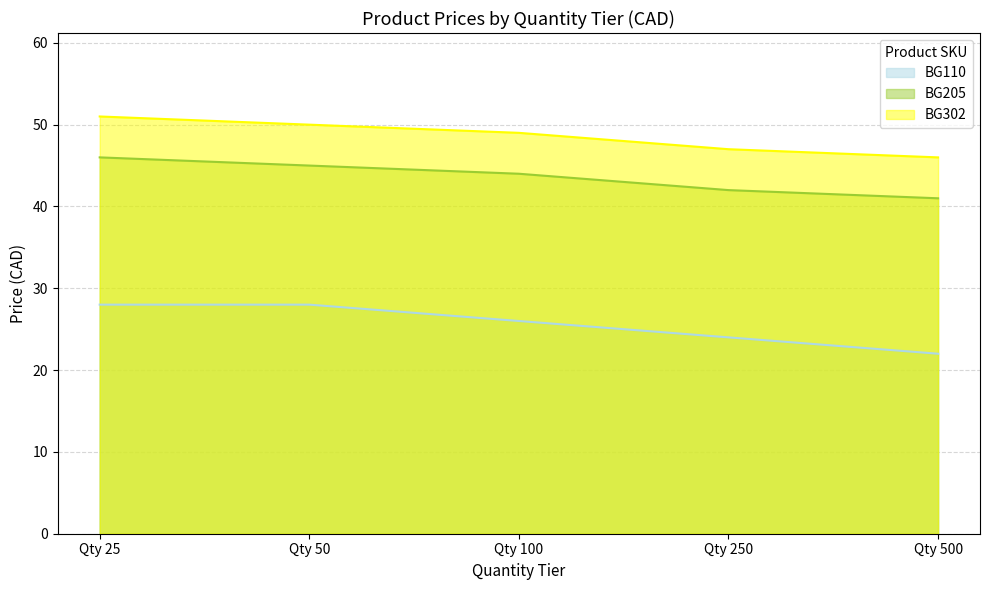

What is the difference between the maximum and second lowest values in the BG302 series?

4